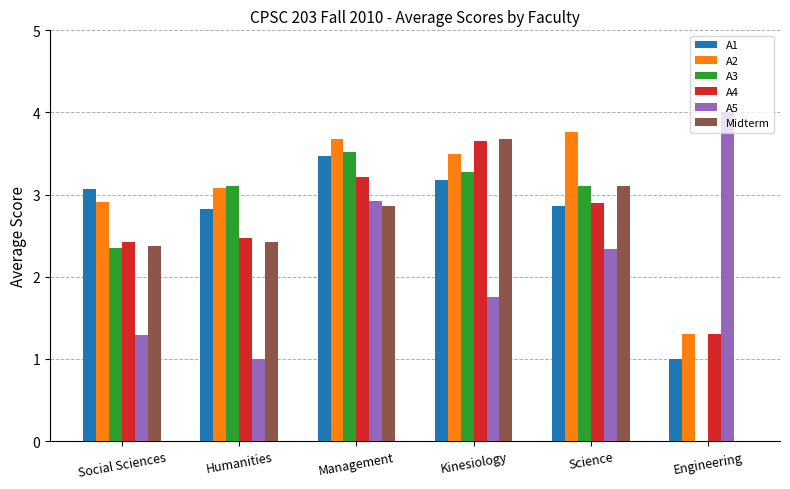

What is the approximate value of A3 at Kinesiology?

3.3